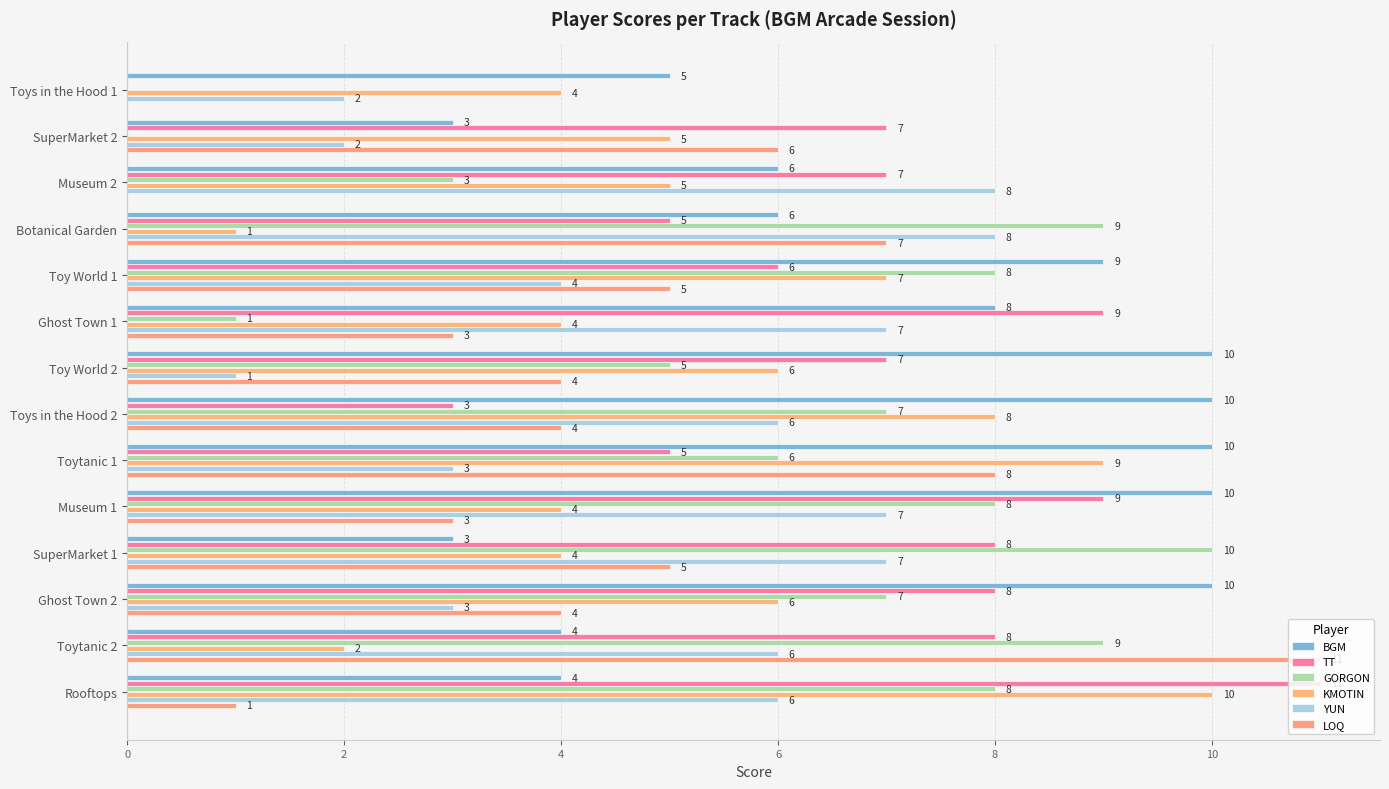

List the series in order of their peak value, lowest first.

YUN, BGM, GORGON, KMOTIN, TT, LOQ